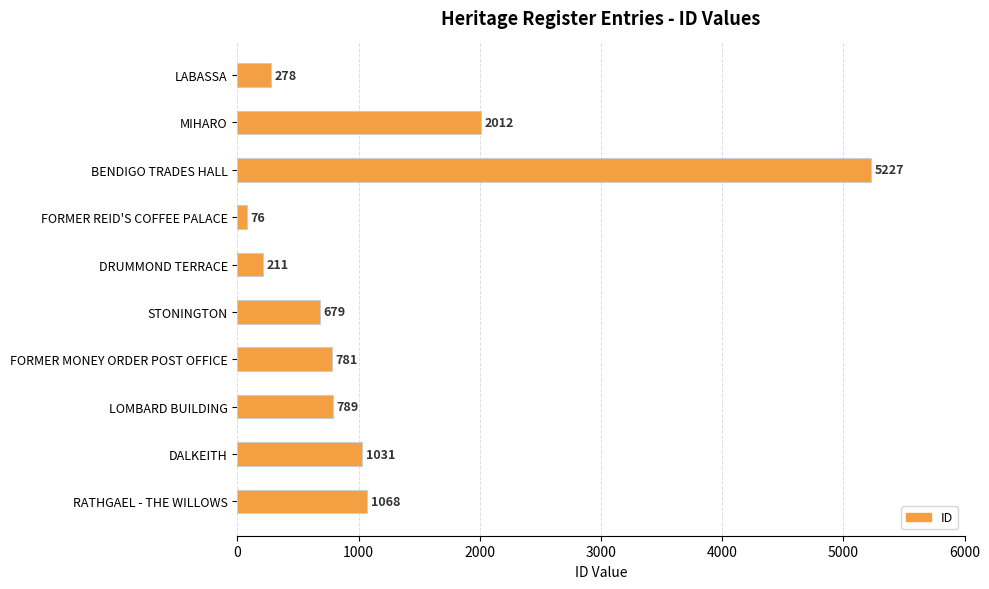

Rank the categories by value from highest to lowest.

BENDIGO TRADES HALL, MIHARO, RATHGAEL - THE WILLOWS, DALKEITH, LOMBARD BUILDING, FORMER MONEY ORDER POST OFFICE, STONINGTON, LABASSA, DRUMMOND TERRACE, FORMER REID'S COFFEE PALACE